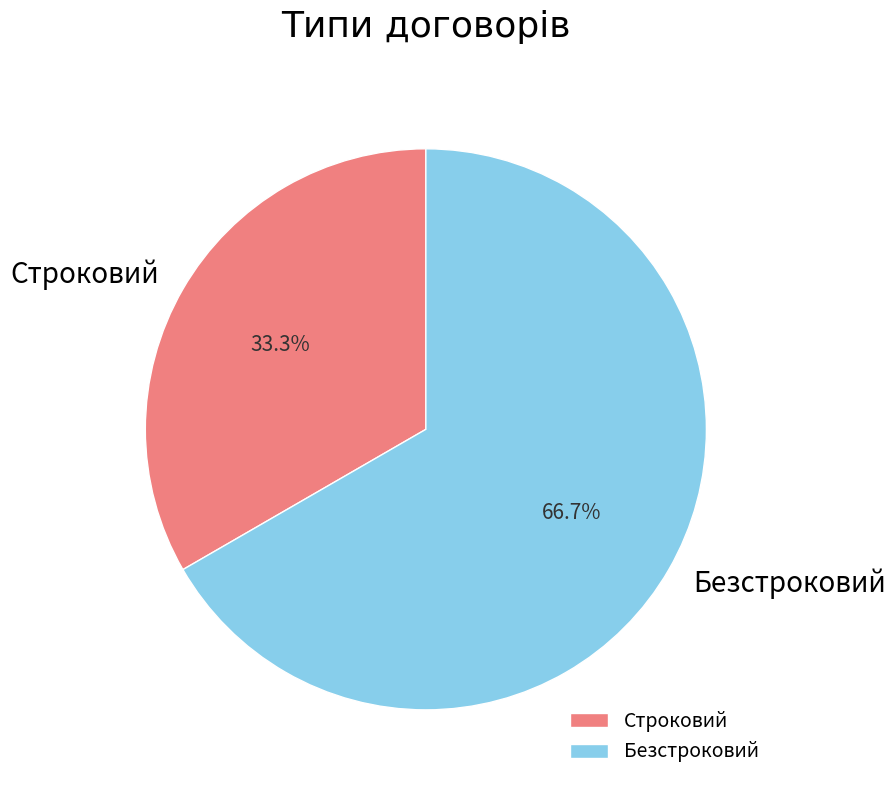

How many segments does this pie chart have?

2